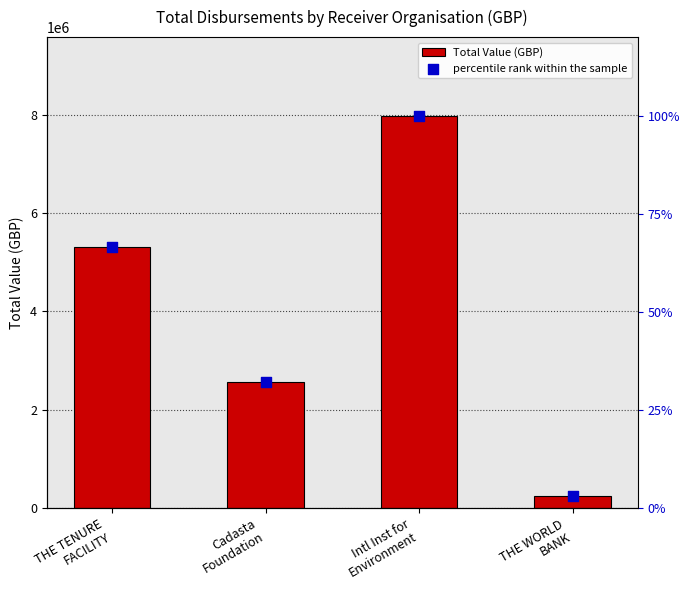

Which series has the largest total across all categories?

Total Value (GBP)